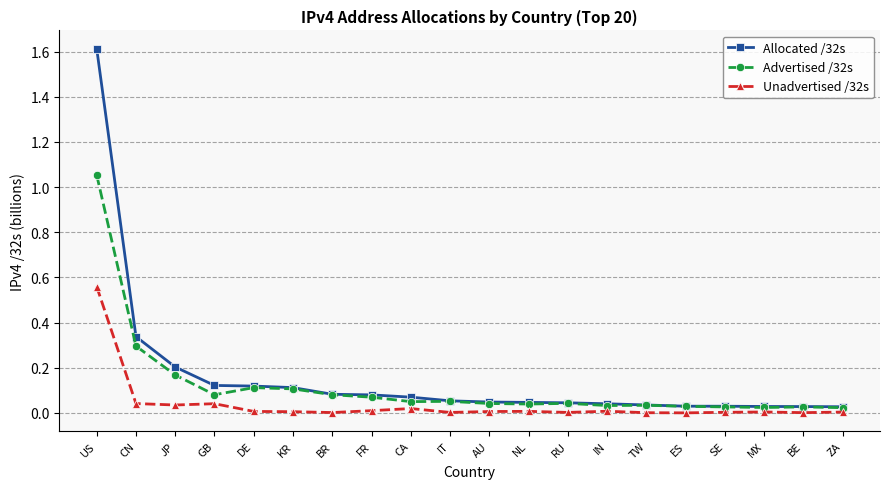

List the series in order of their peak value, lowest first.

Unadvertised /32s, Advertised /32s, Allocated /32s